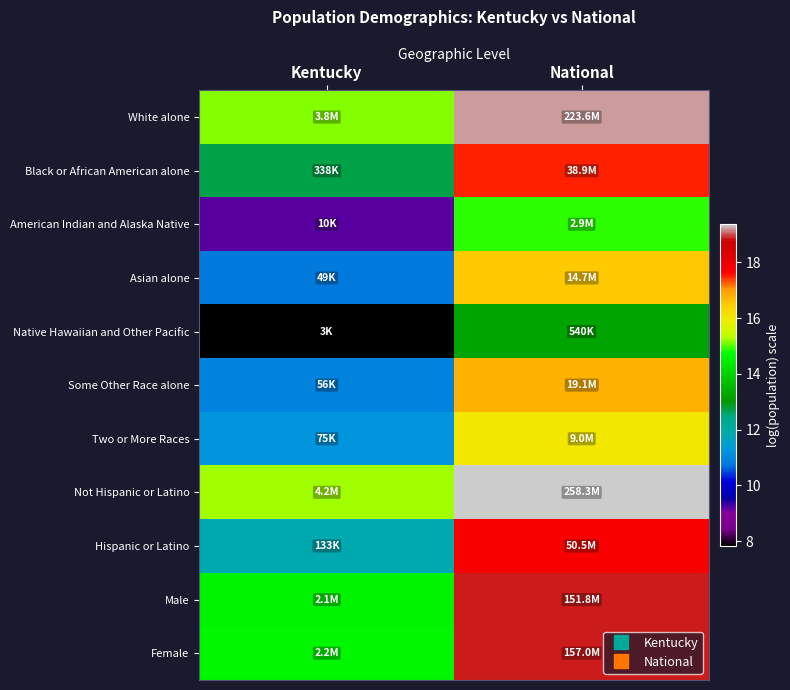

Reading right to left, extract all data points from this chart.

White alone: National=19.2	Kentucky=15.2
Black or African American alone: National=17.5	Kentucky=12.7
American Indian and Alaska Native: National=14.9	Kentucky=9.2
Asian alone: National=16.5	Kentucky=10.8
Native Hawaiian and Other Pacific: National=13.2	Kentucky=7.8
Some Other Race alone: National=16.8	Kentucky=10.9
Two or More Races: National=16.0	Kentucky=11.2
Not Hispanic or Latino: National=19.4	Kentucky=15.3
Hispanic or Latino: National=17.7	Kentucky=11.8
Male: National=18.8	Kentucky=14.6
Female: National=18.9	Kentucky=14.6